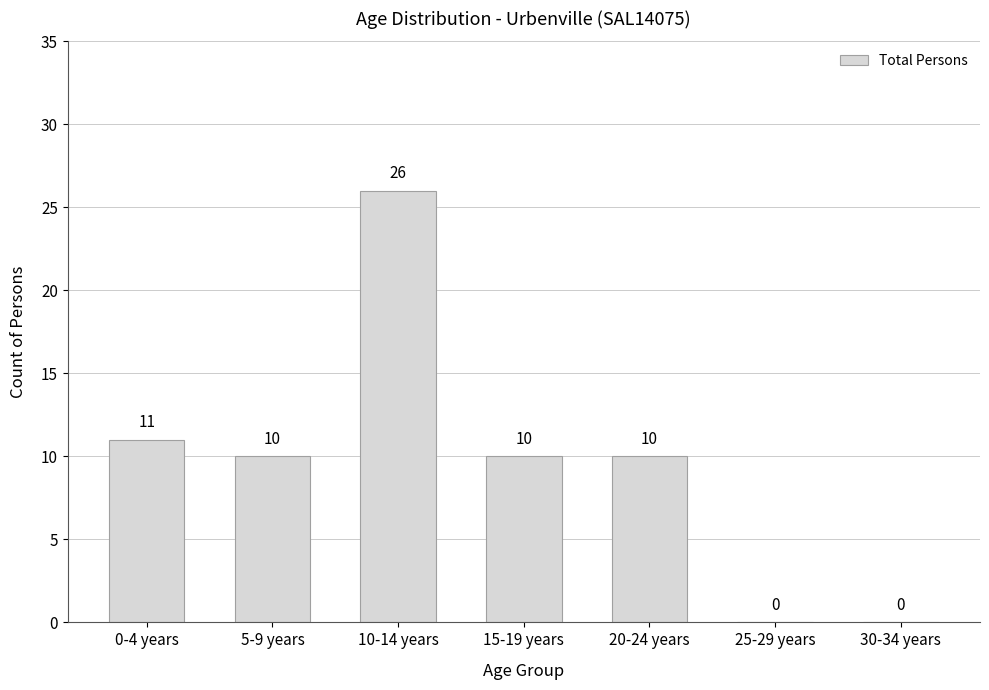

Reading left to right, transcribe all the data shown in this chart.

0-4 years=11	5-9 years=10	10-14 years=26	15-19 years=10	20-24 years=10	25-29 years=0	30-34 years=0